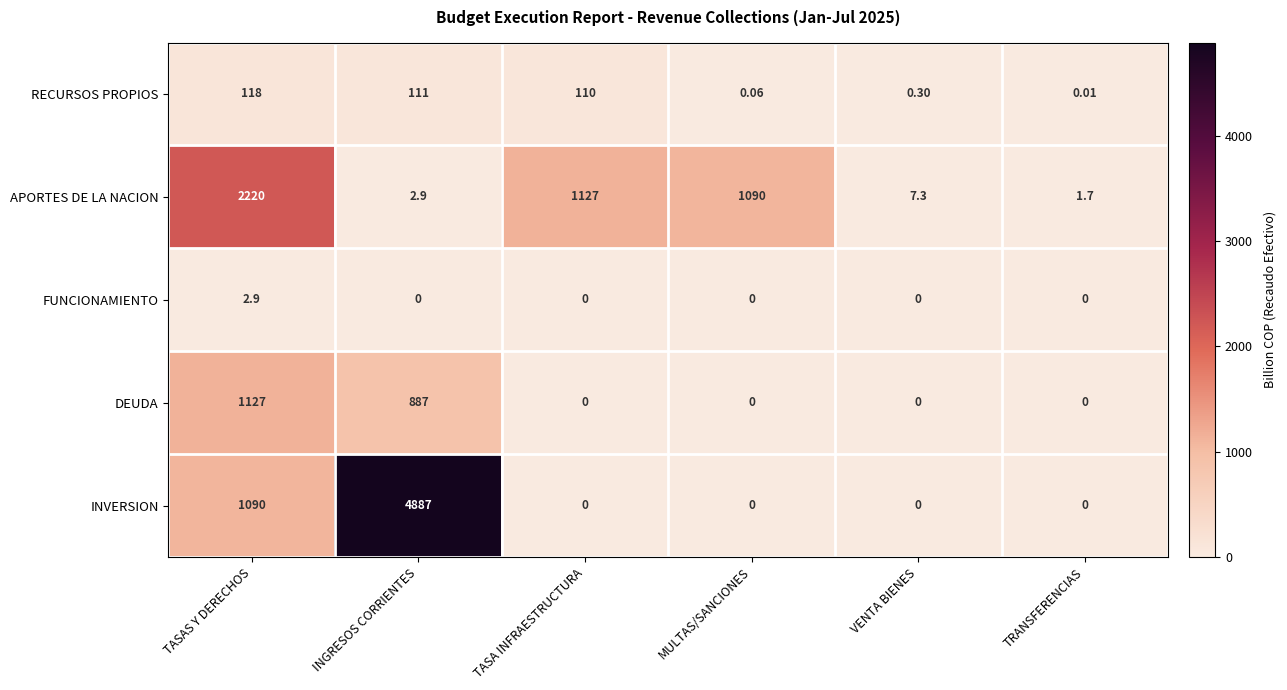

List the series in order of their peak value, highest first.

INVERSION, APORTES DE LA NACION, DEUDA, RECURSOS PROPIOS, FUNCIONAMIENTO